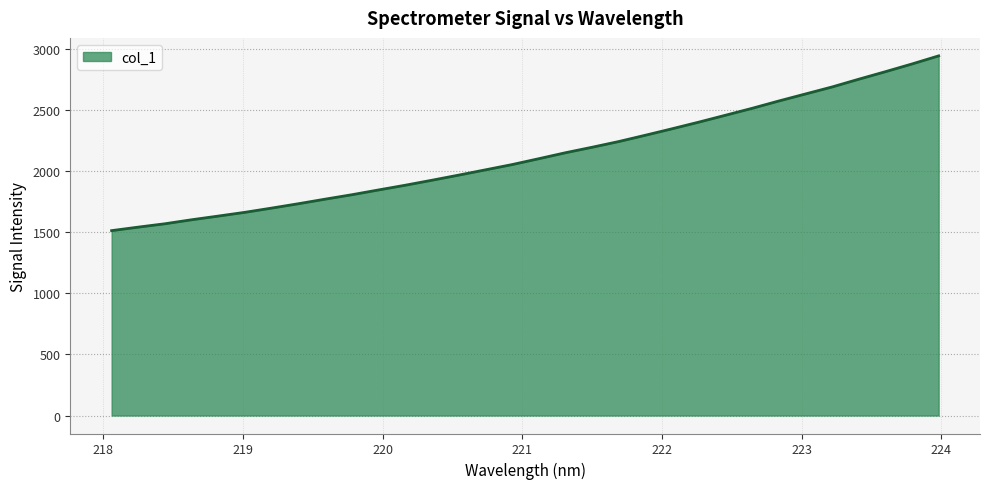

What is the smallest value displayed?

1513.1